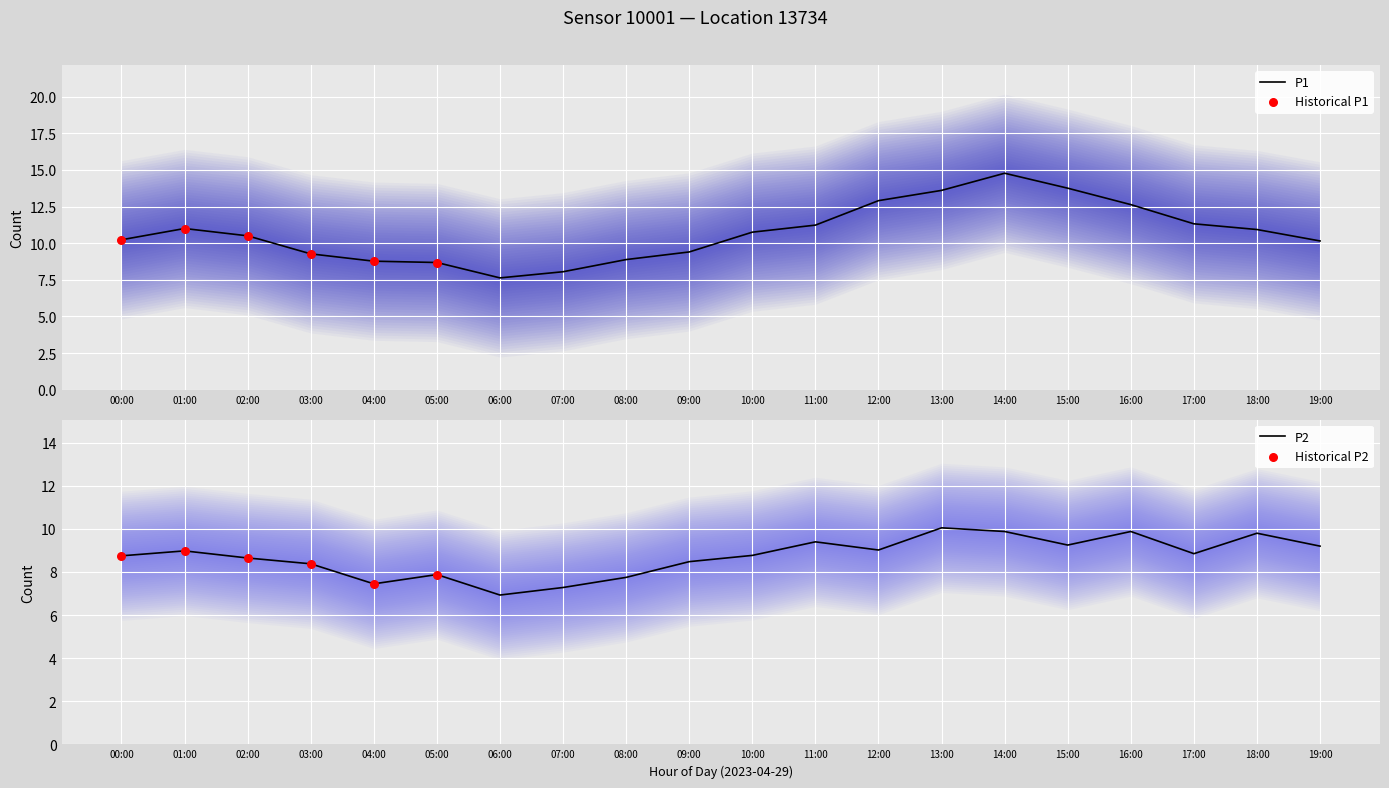

Which series has the widest spread of Y values?

P1